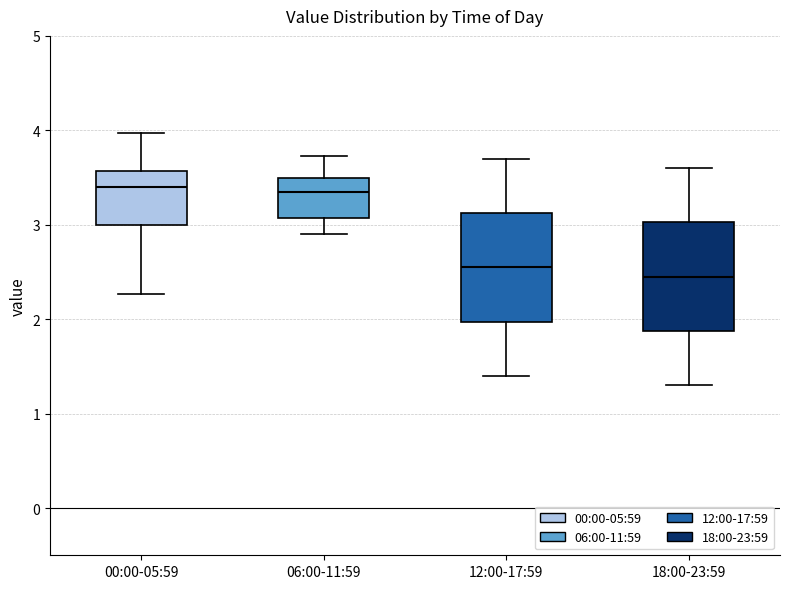

Reading left to right, transcribe this box plot: for each box, give where its median line is, the range the box spans, and where its two whiskers end, as read against the y-axis. The values are not printed on the chart, so give them approximately, as read against the axis.

00:00-05:59: median 3.4, box 3.0 to 3.6, whiskers 2.3 to 4.0
06:00-11:59: median 3.4, box 3.1 to 3.5, whiskers 2.9 to 3.7
12:00-17:59: median 2.6, box 2.0 to 3.1, whiskers 1.4 to 3.7
18:00-23:59: median 2.5, box 1.9 to 3.0, whiskers 1.3 to 3.6